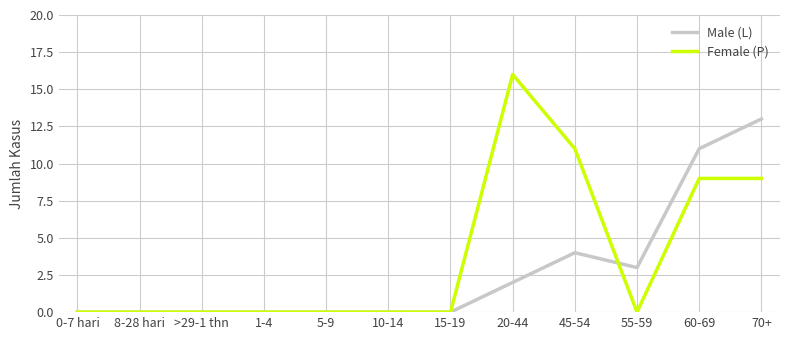

What position from the right is 8-28 hari?

11